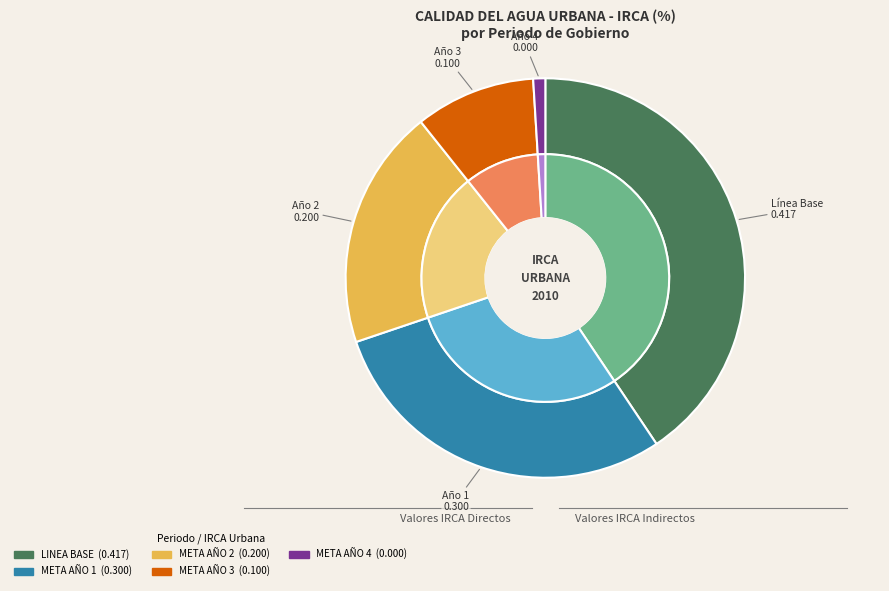

Which slice is the smallest?

META AÑO 4